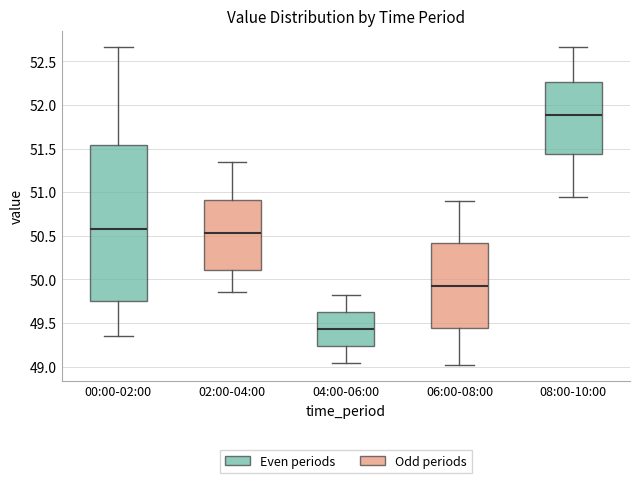

Comparing the boxes themselves (not the whiskers), which one is the tallest?

00:00-02:00